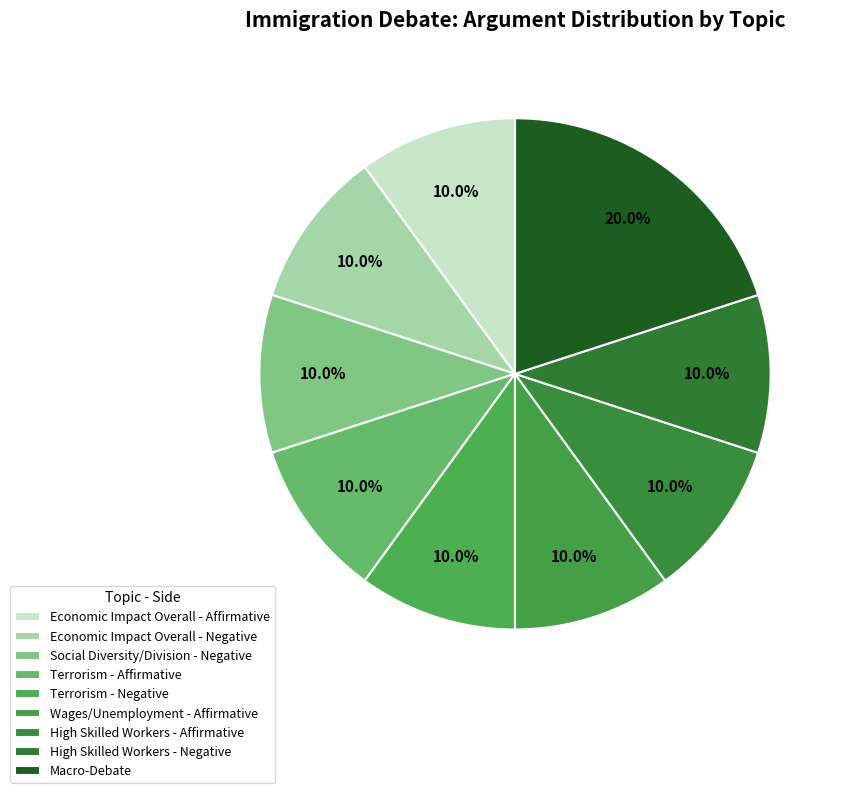

Which category has the smallest portion of the pie?

Economic Impact Overall - Affirmative